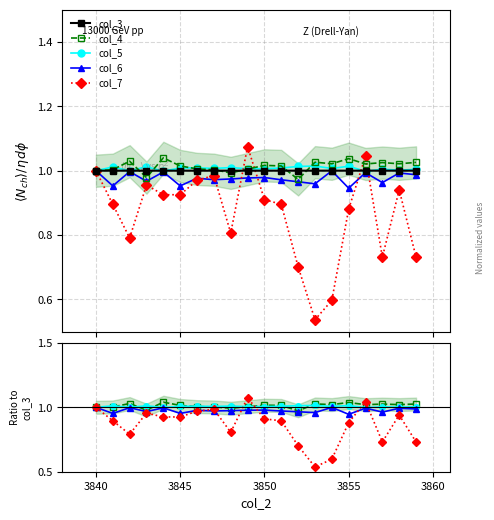

True or false: col_5 and col_7 cross at least once.

True